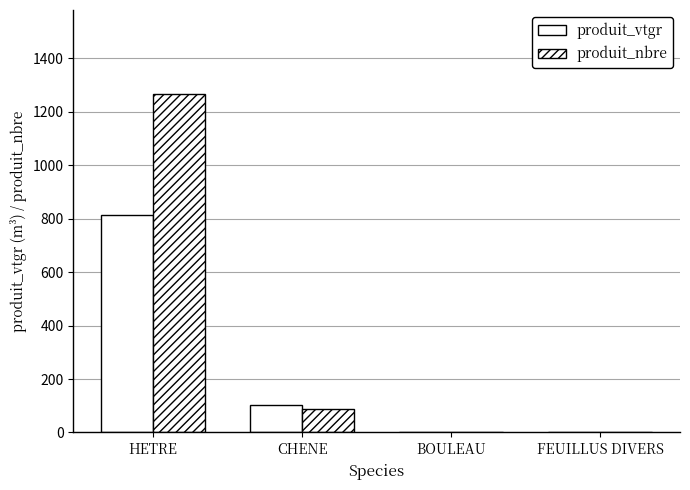

How many data points does each series have?

4